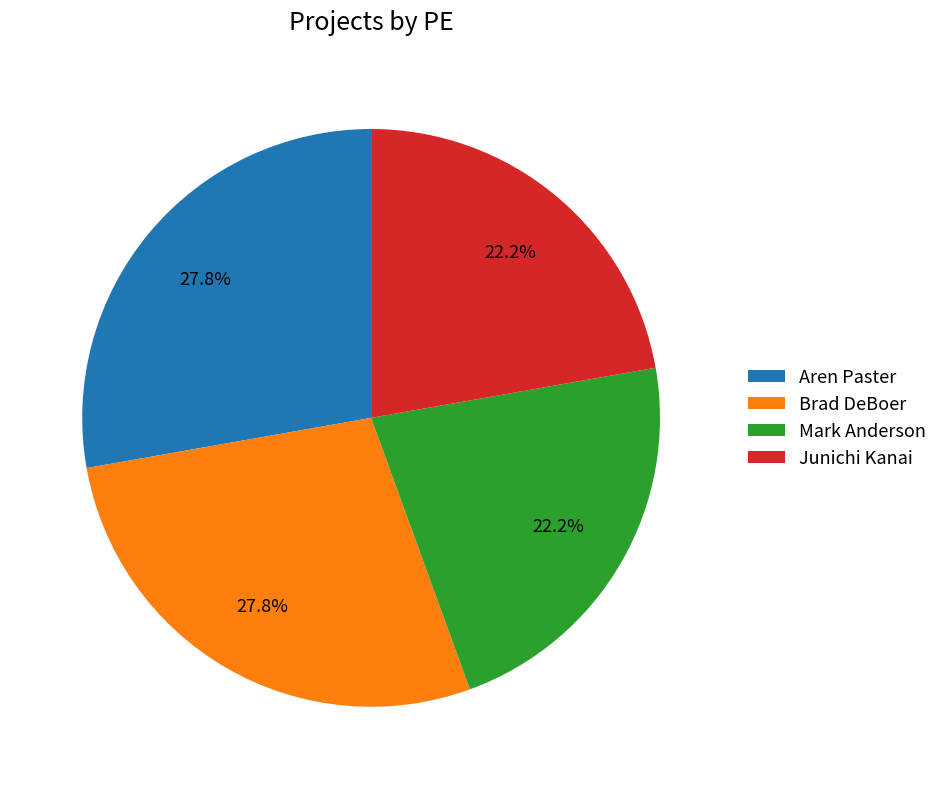

The Aren Paster slice represents 28% of the pie. True or false?

True